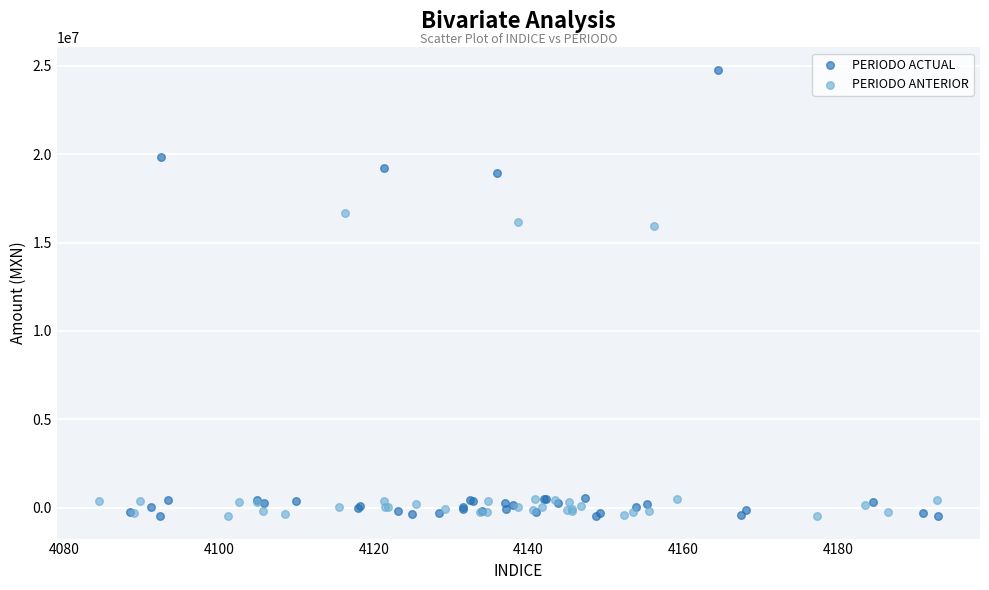

Which series contains the highest Y value?

PERIODO ACTUAL